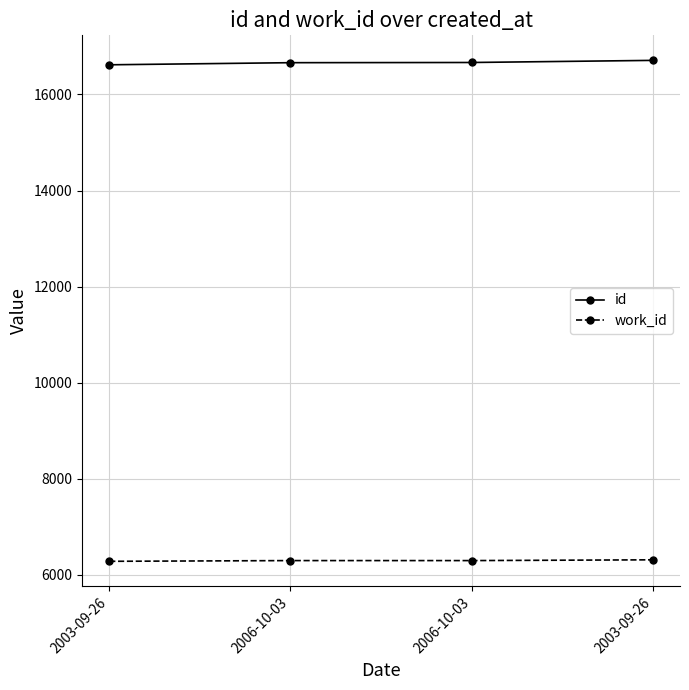

Which category has the lowest value across all series?

2003-09-26